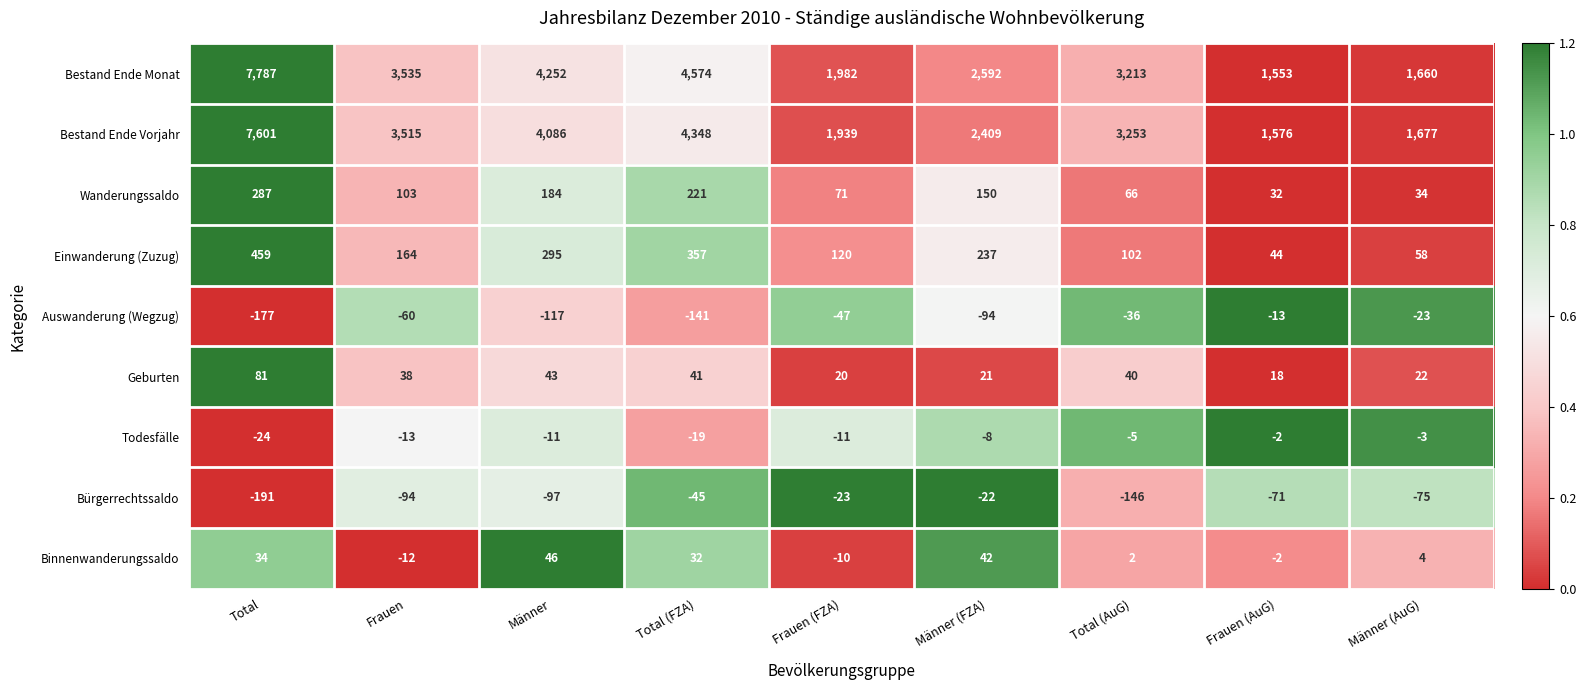

What is the total value across all series at Total (AuG)?

6489